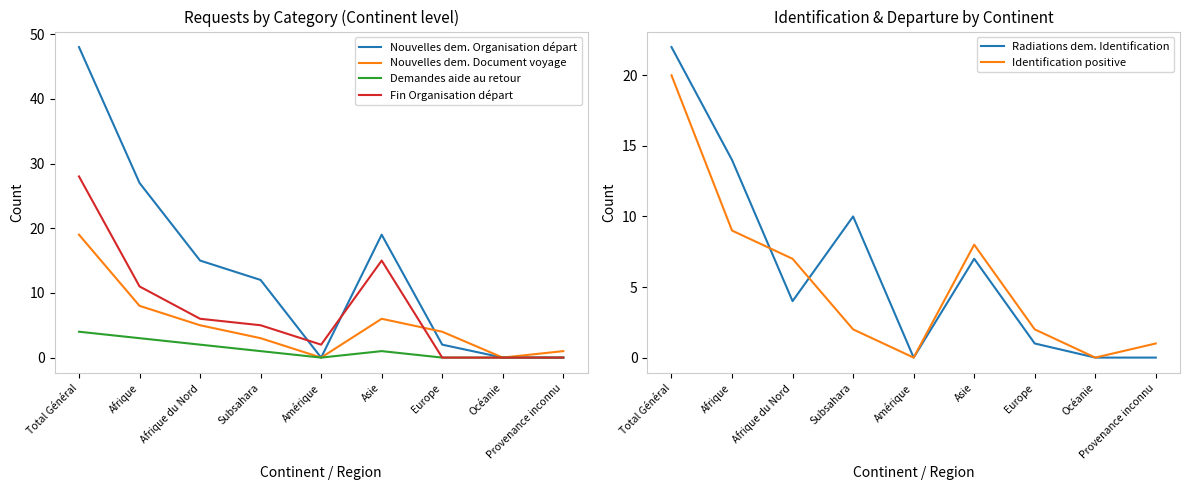

What is the greatest value displayed?

48